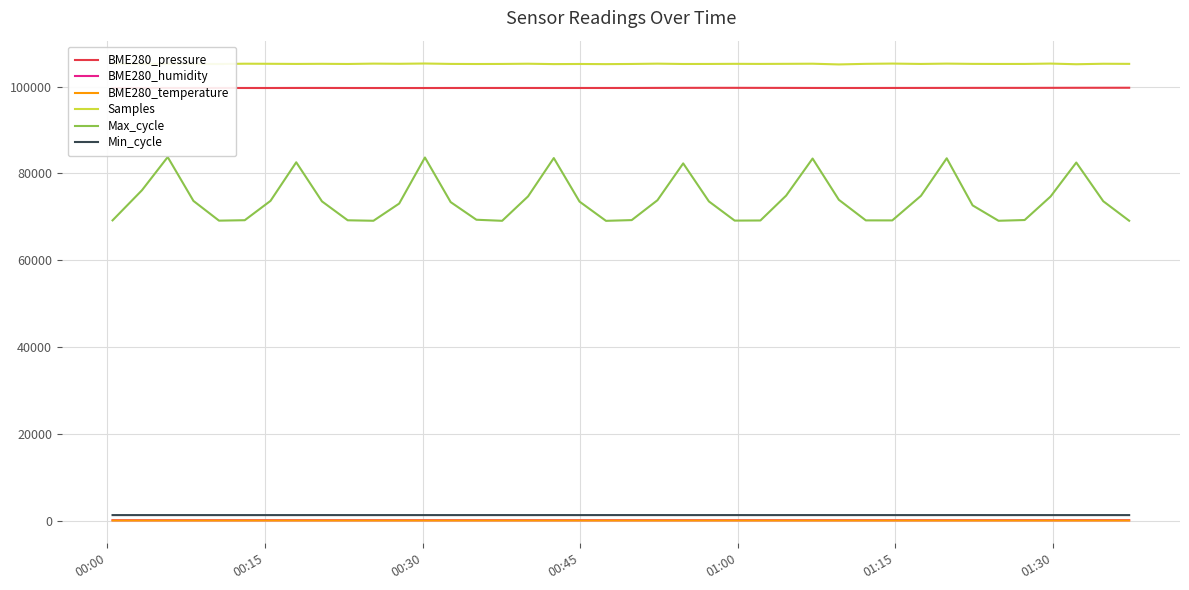

What is the minimum value for BME280_pressure?

99679.1